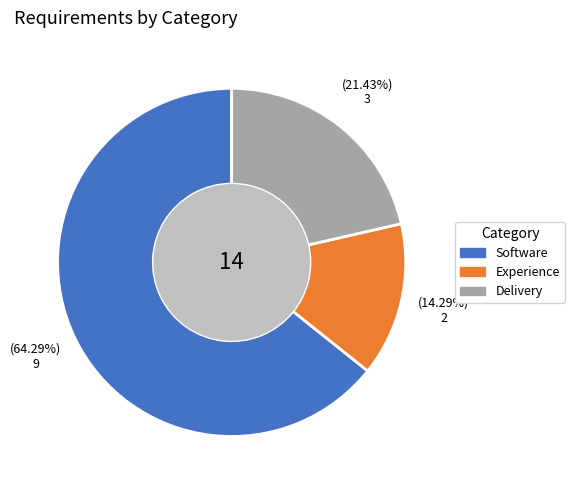

To the nearest percent, what is the difference between the Delivery and Experience slice percentages?

7%